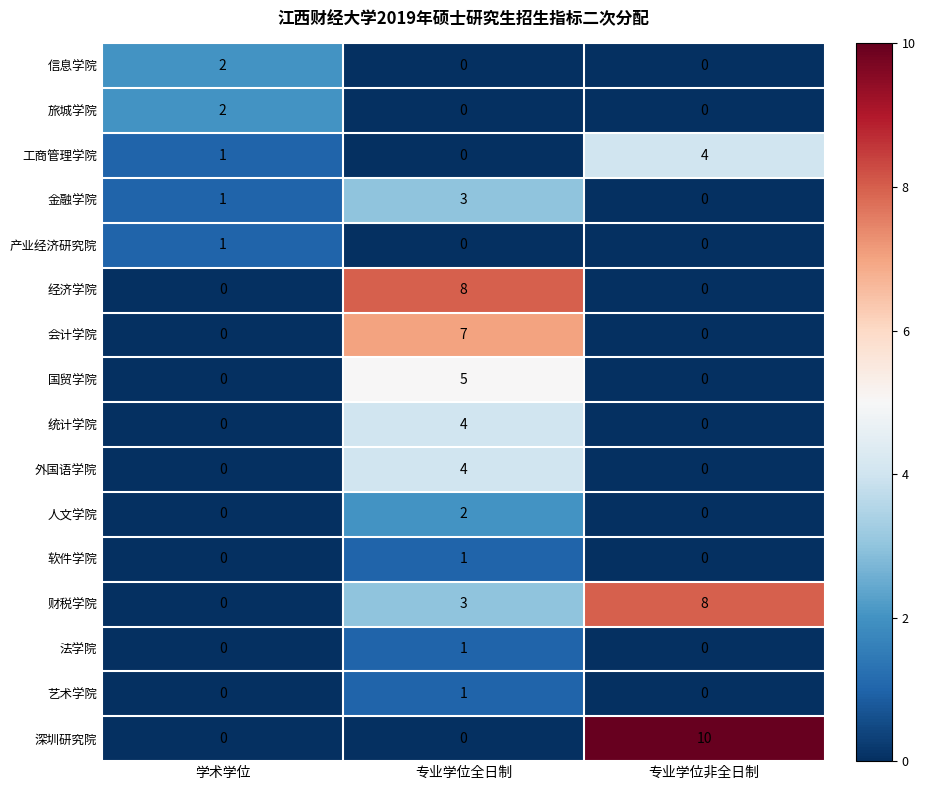

At which category is the sum across all series the highest?

专业学位全日制